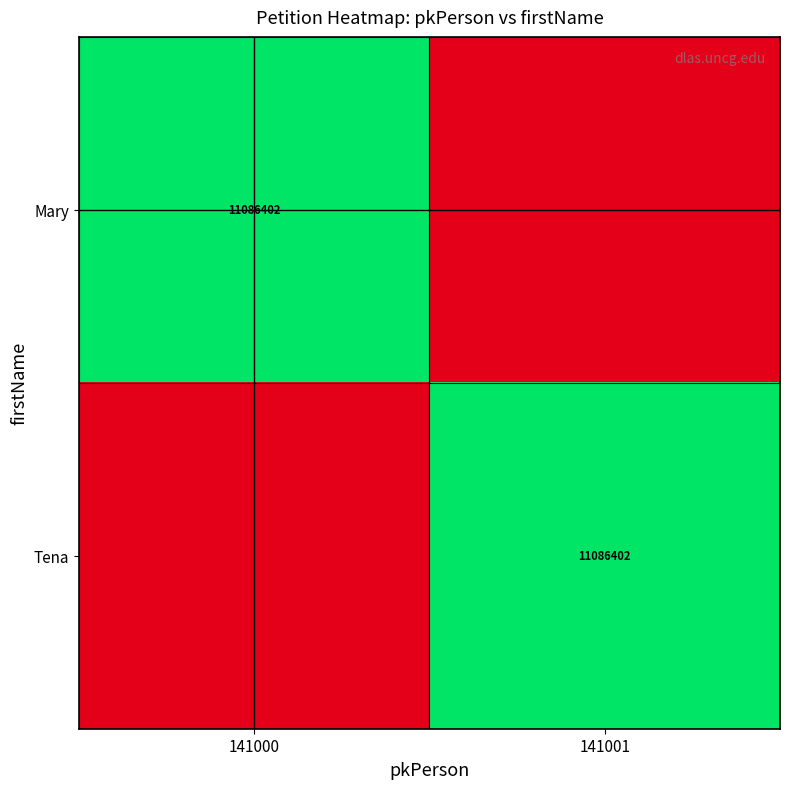

Which label corresponds to the largest value in the chart?

141000